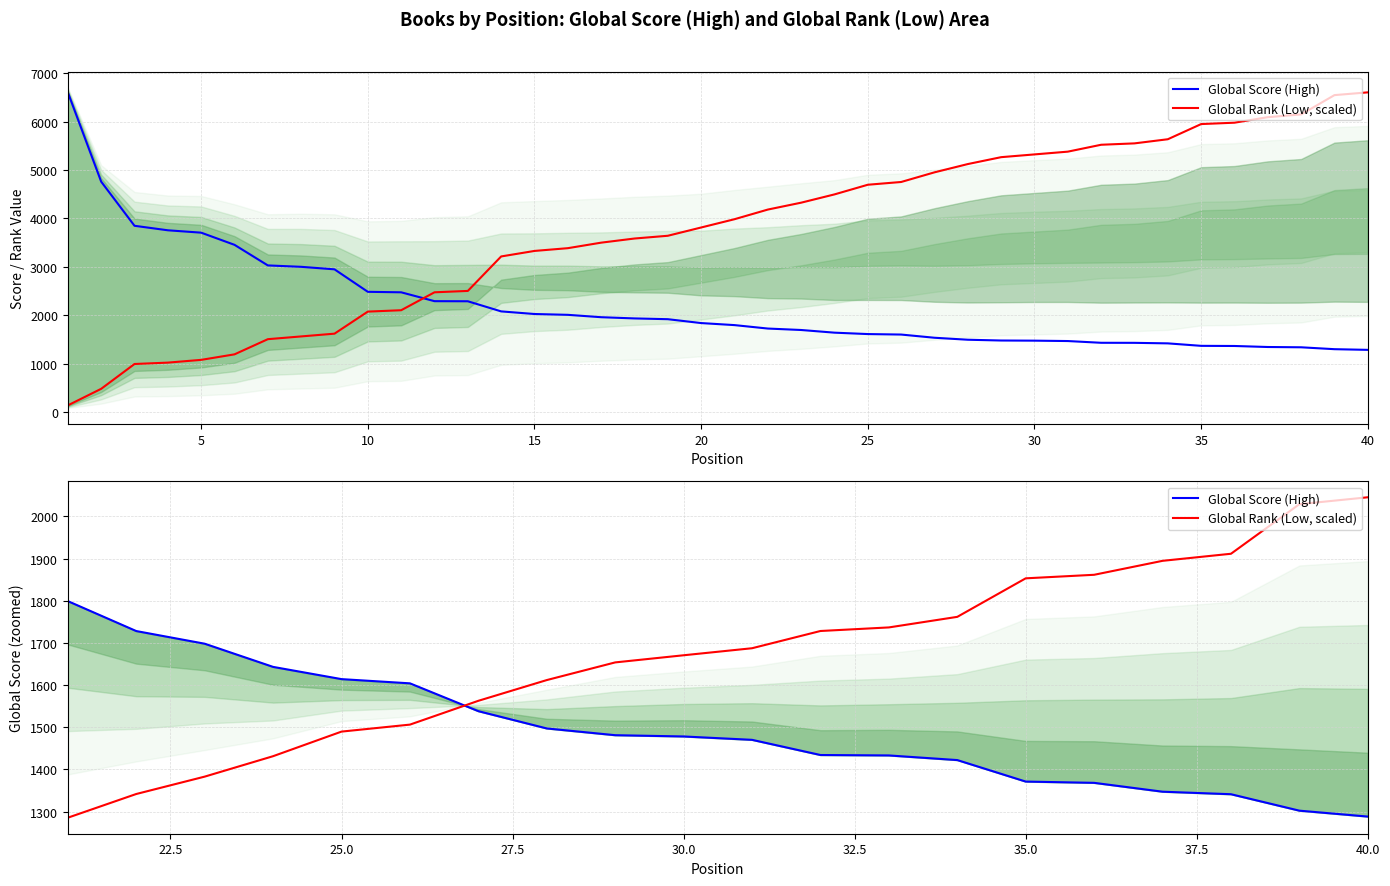

How many times do Global Score (High) and Global Rank (Low, scaled) cross each other?

1